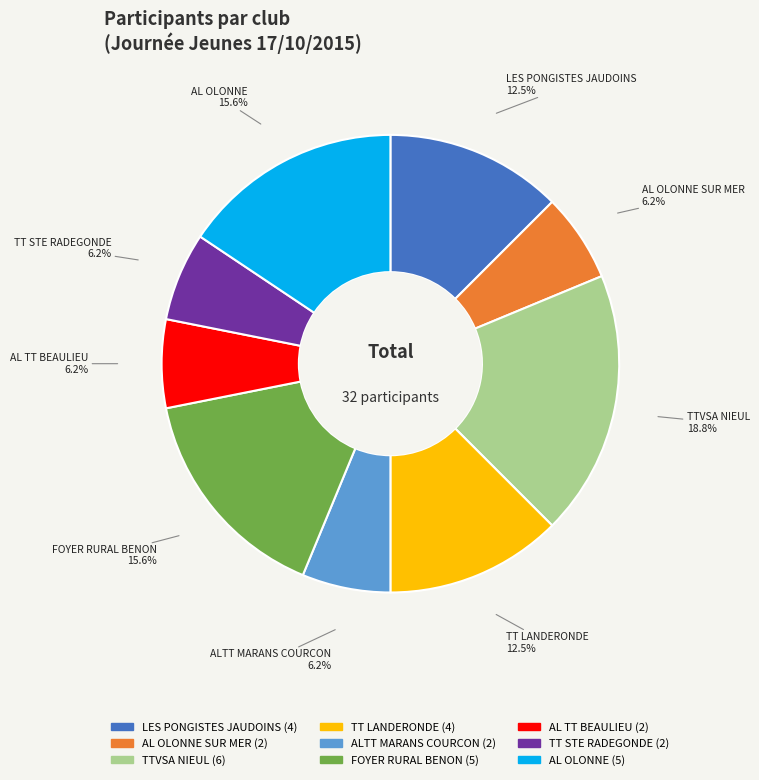

Is there a majority slice in this chart?

No